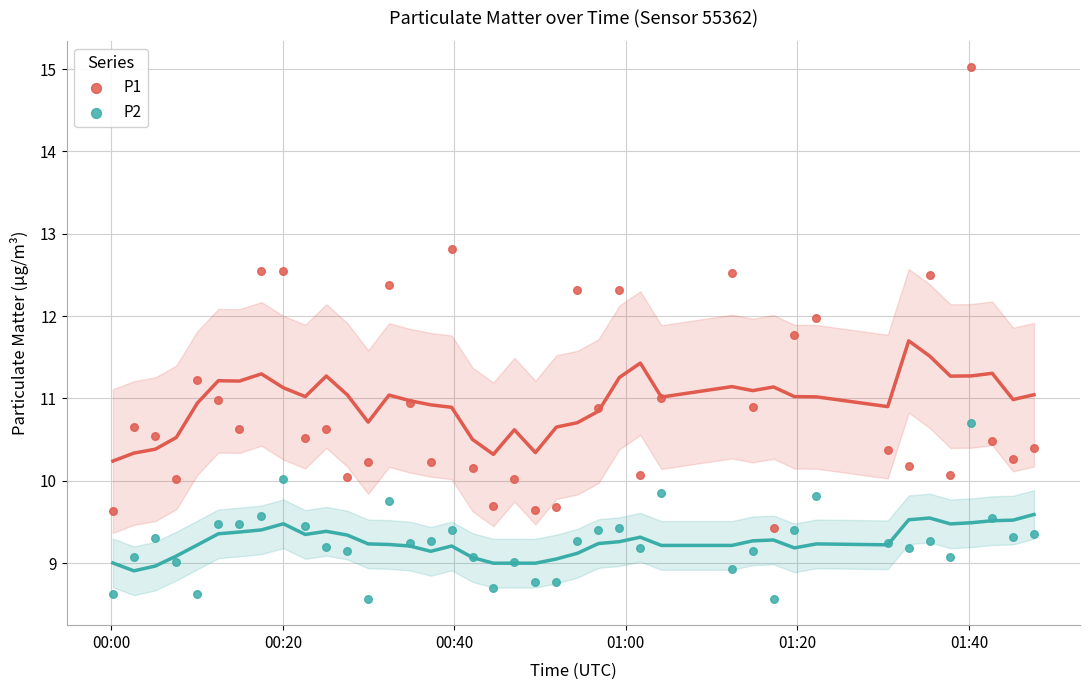

Which series reaches the maximum Y coordinate?

P1